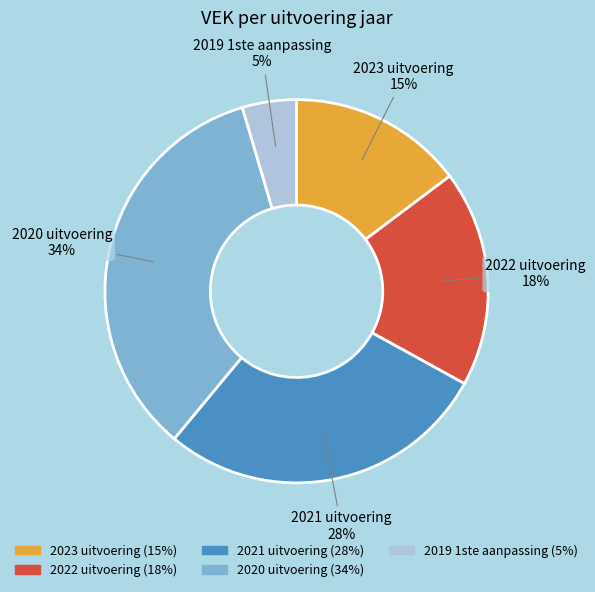

Do 2022 uitvoering and 2021 uitvoering together represent more than half of the pie?

No